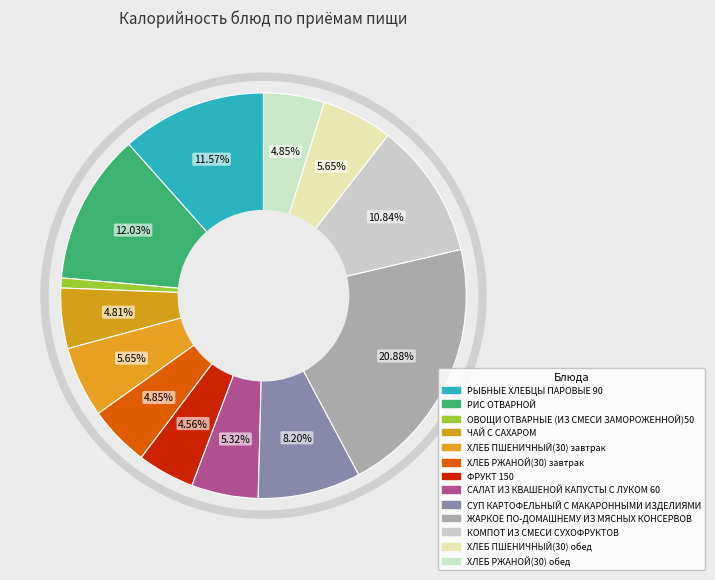

Between ФРУКТ 150 and ХЛЕБ РЖАНОЙ(30) завтрак, which is larger?

ХЛЕБ РЖАНОЙ(30) завтрак